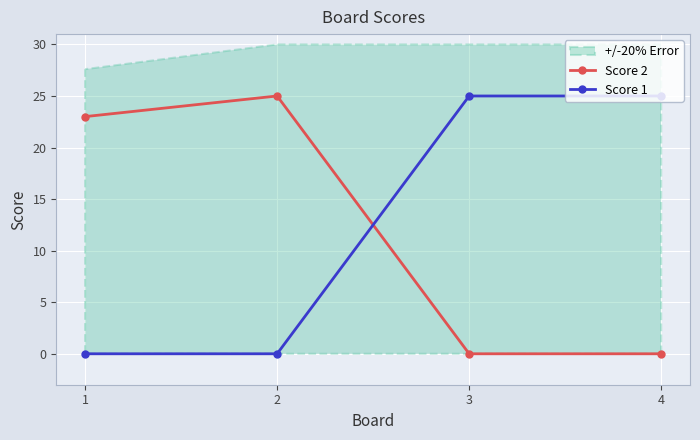

After their last crossing, which series has the higher values: Score 2 or Score 1?

Score 1